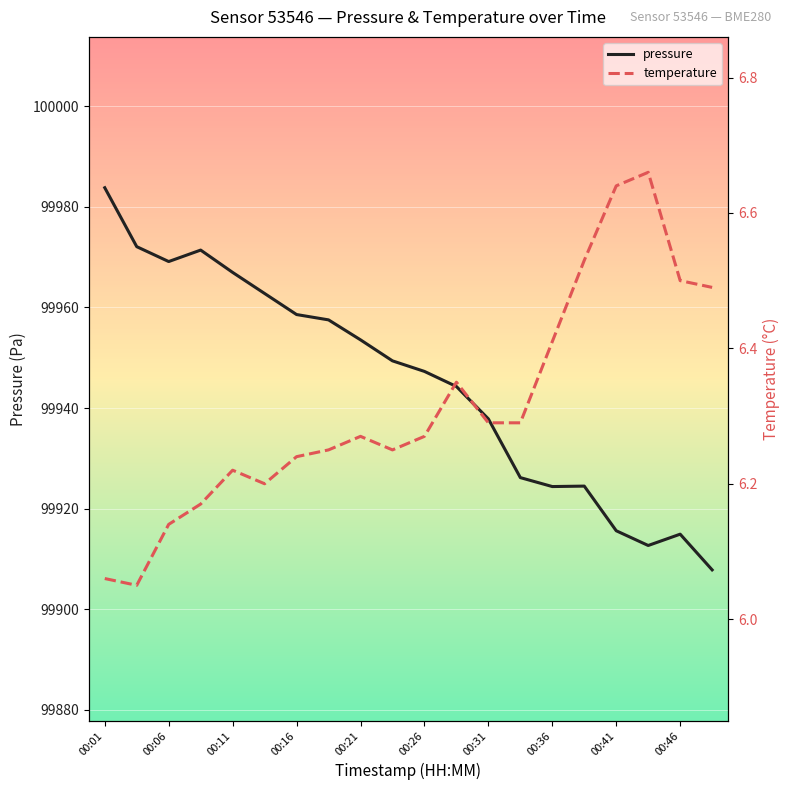

What is the lowest value of the pressure series?

99907.8